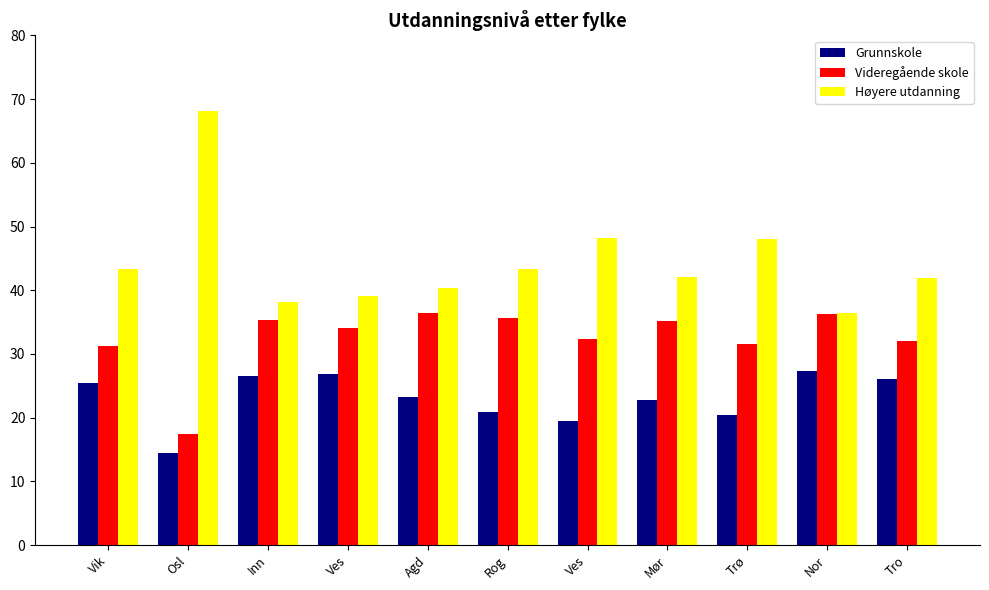

At which category is the sum across all series the highest?

Vik